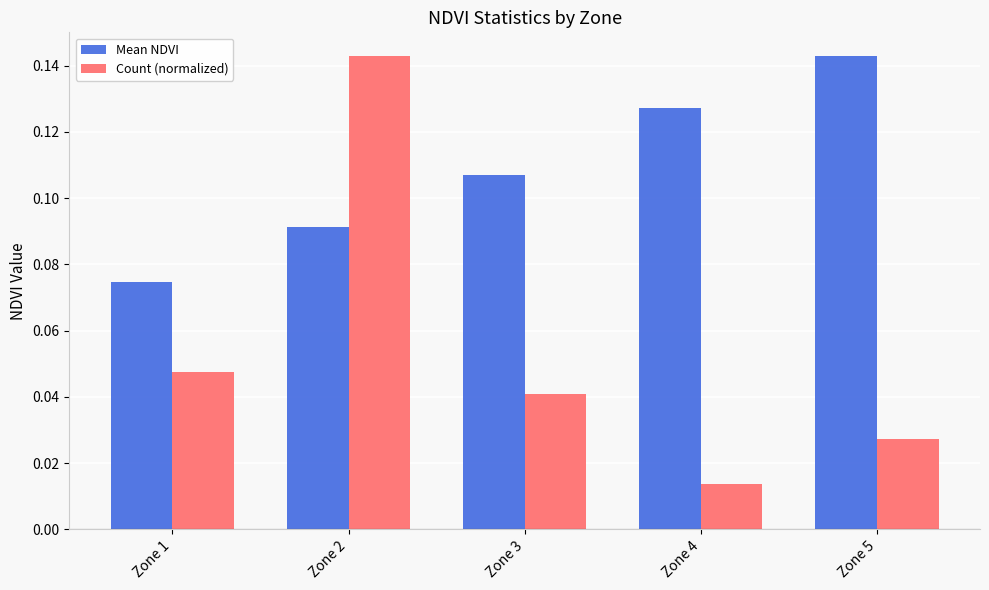

Where is Count (normalized) nearest to the value 0?

Zone 4